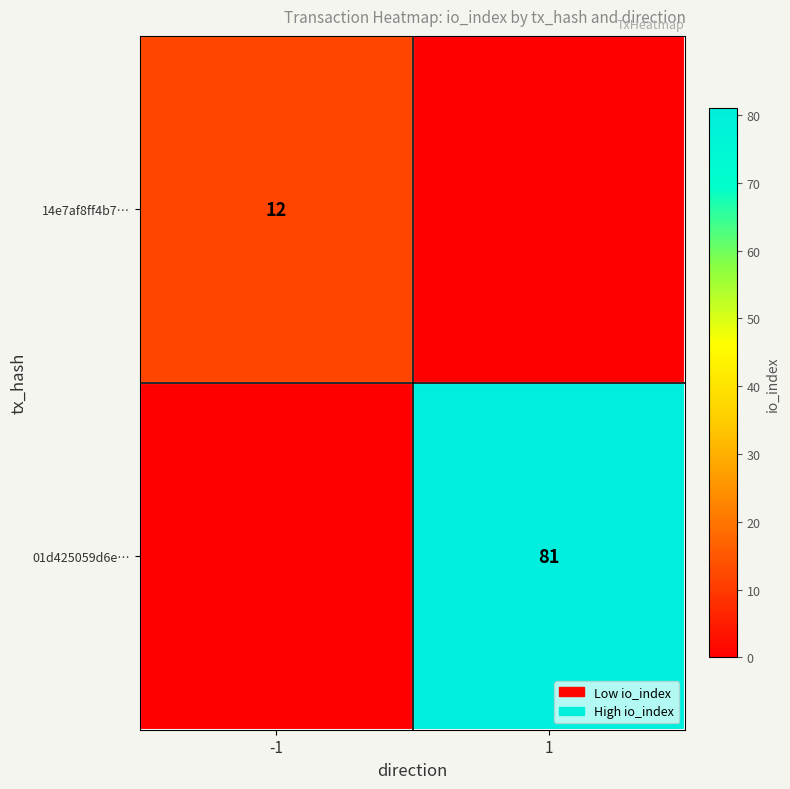

The 14e7af8ff4b7… series shows 12 at -1. True or false?

True